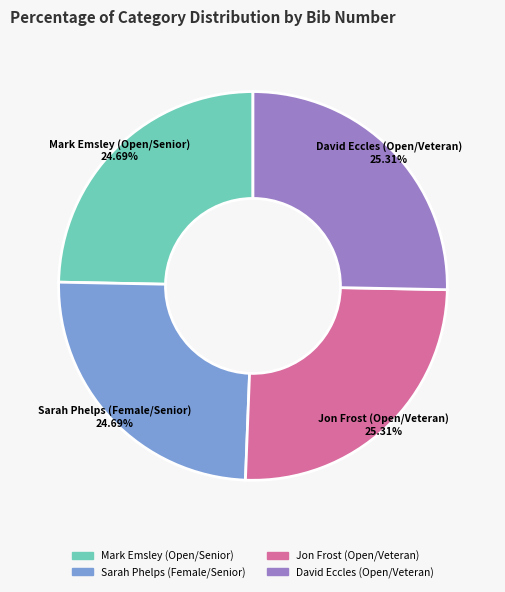

What percentage is the Jon Frost (Open/Veteran) slice, to the nearest percent?

25%